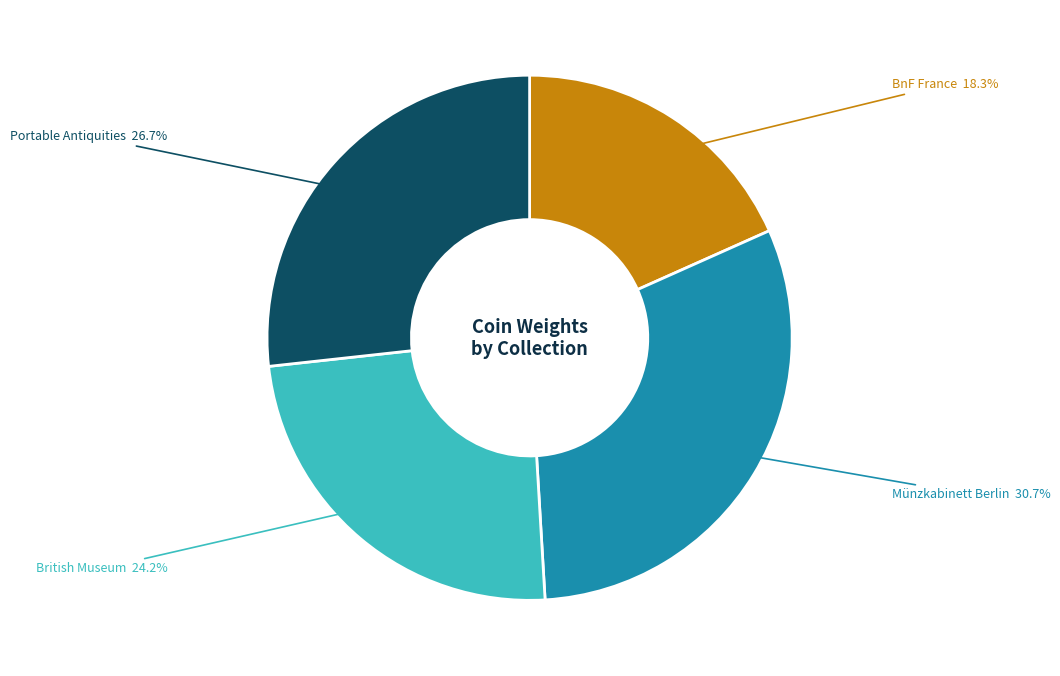

Which category has the smallest portion of the pie?

BnF France